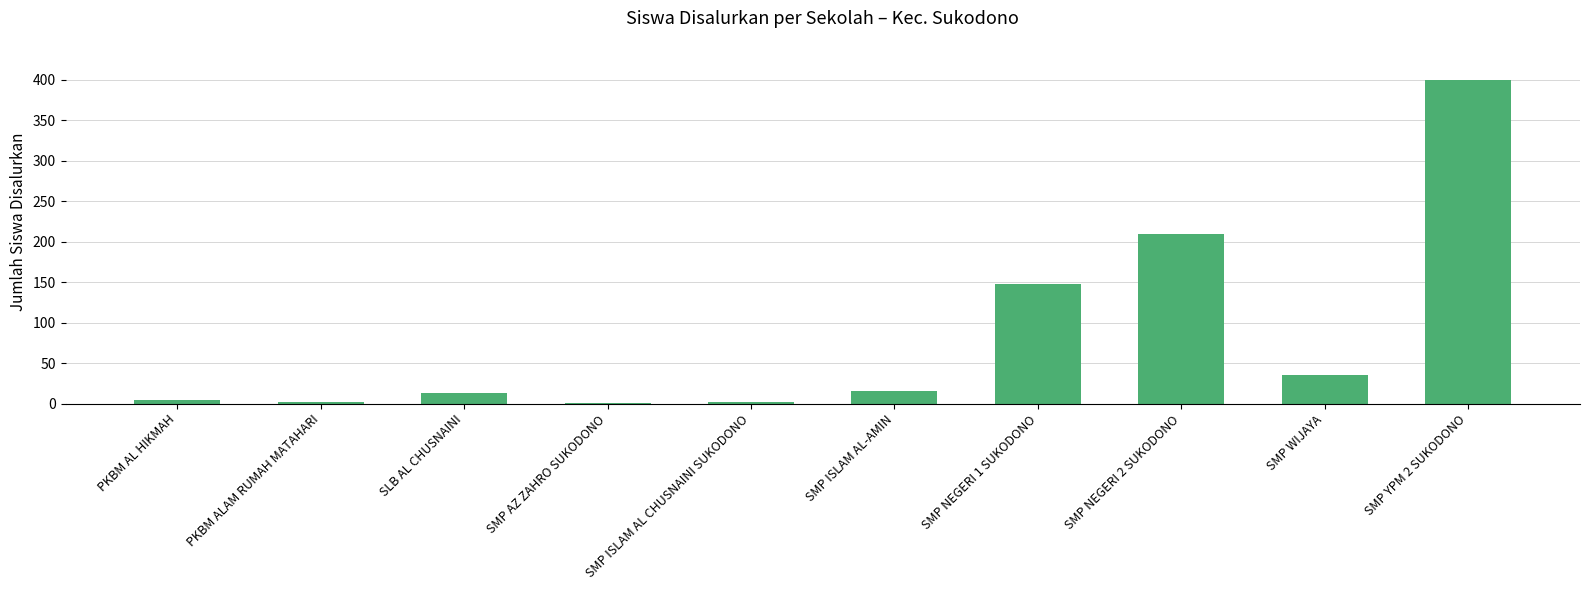

The chart shows a value of 12 at SMP WIJAYA. True or false?

False